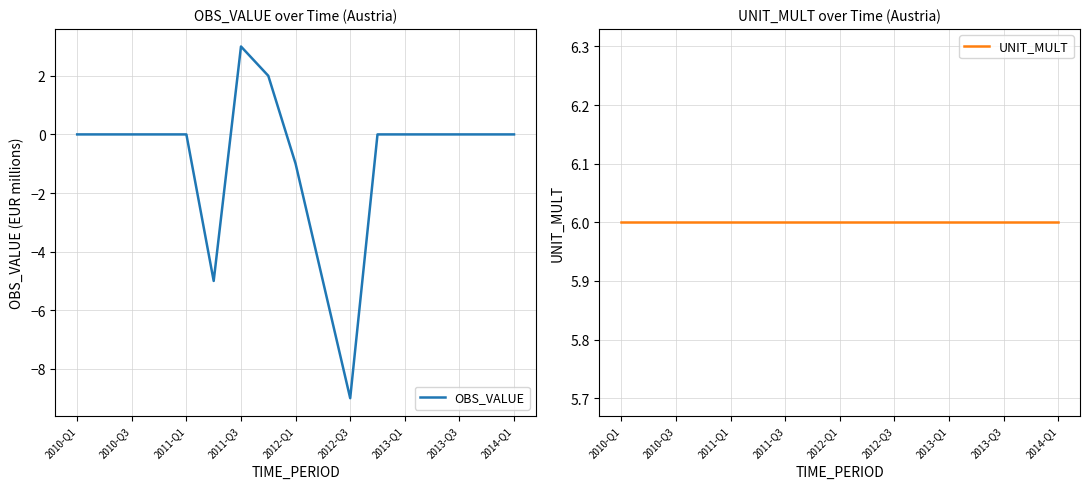

Reading left to right, list all the values displayed in this chart.

OBS_VALUE: 0	0	0	0	0	-5	3	2	-1	-5	-9	0	0	0	0	0	0
UNIT_MULT: 6	6	6	6	6	6	6	6	6	6	6	6	6	6	6	6	6